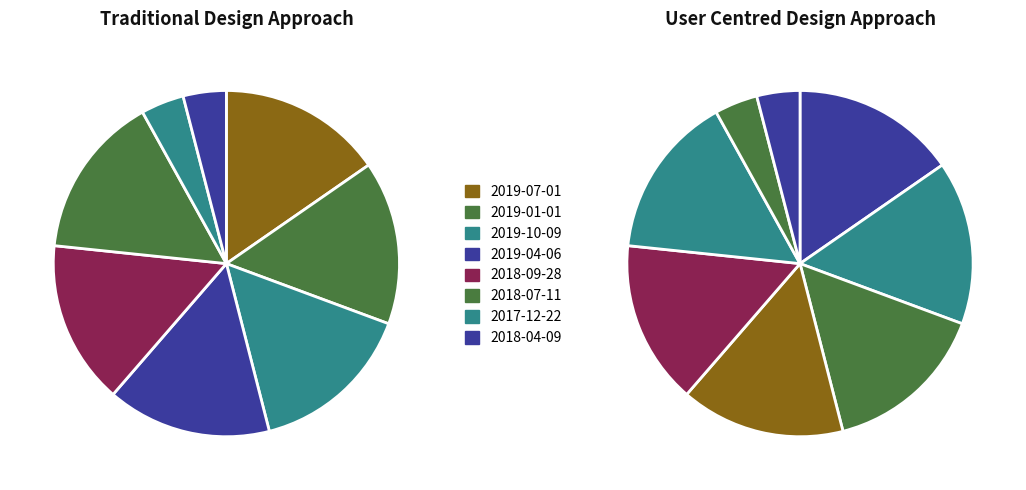

Approximately how many times larger is the value at 2018-04-09 compared to 2018-07-11?

0.3